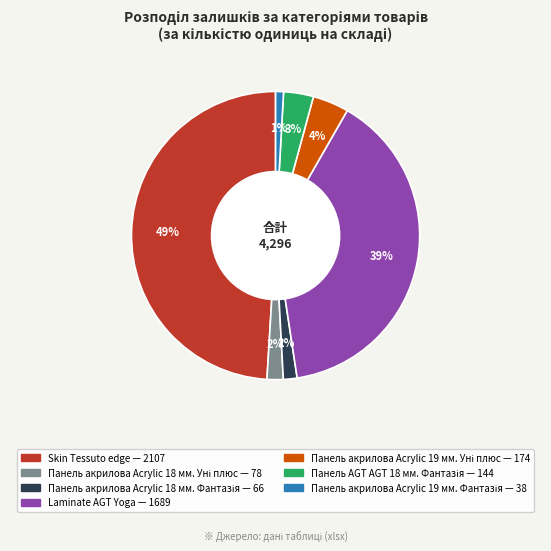

Is there a majority slice in this chart?

No